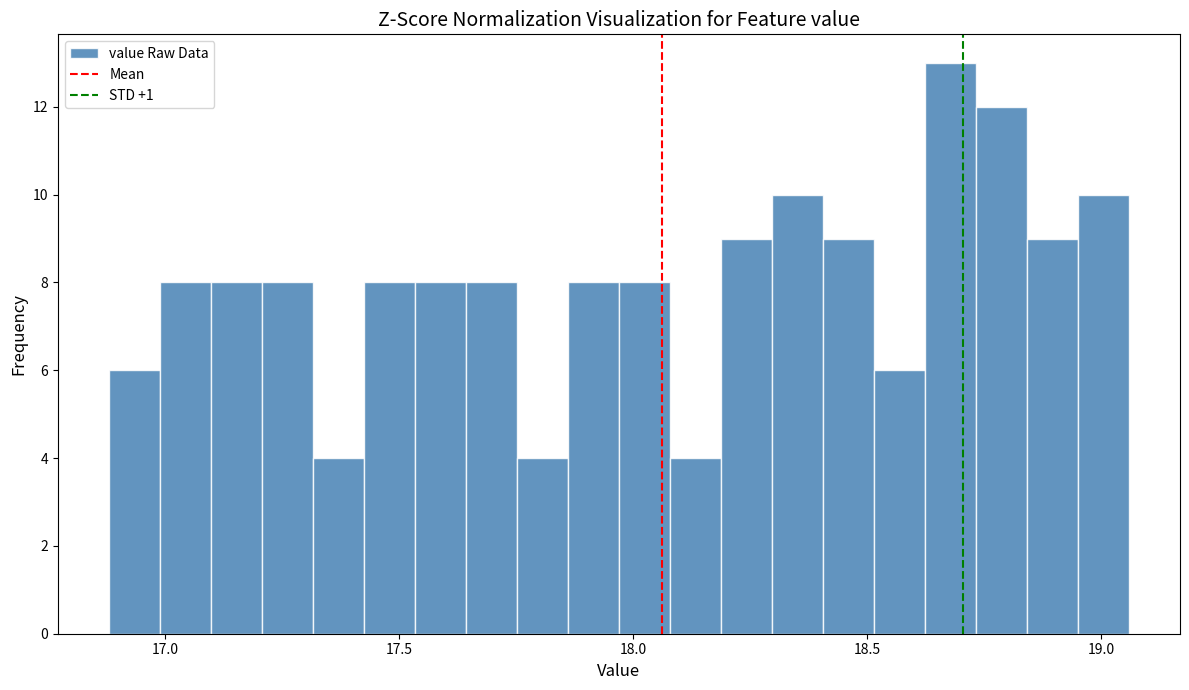

Read against the x-axis, roughly where is the centre of the tallest bar?

18.70